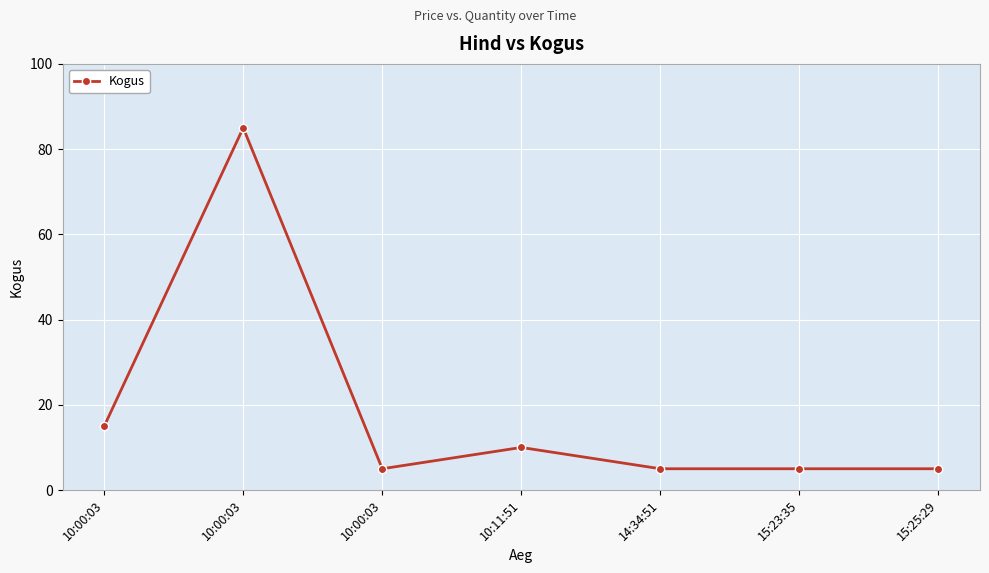

List the labels in order of value, smallest first.

10:00:03, 14:34:51, 15:23:35, 15:25:29, 10:11:51, 10:00:03, 10:00:03